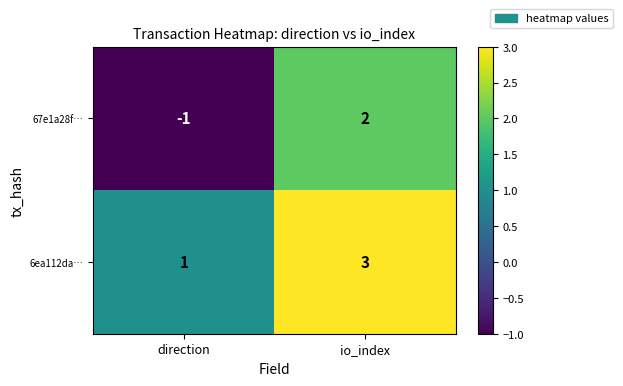

What is the minimum value shown in the chart?

-1